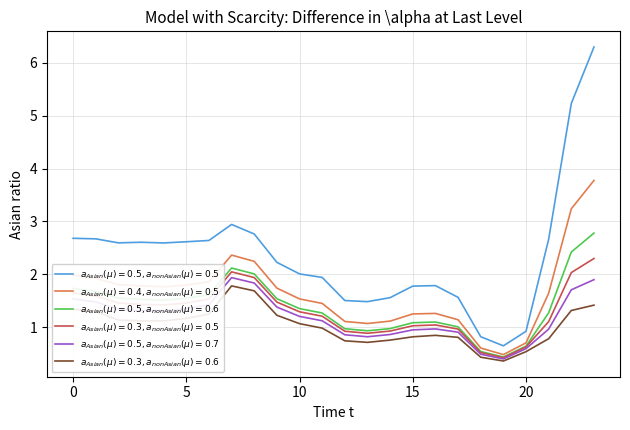

What is the greatest value displayed?

6.3